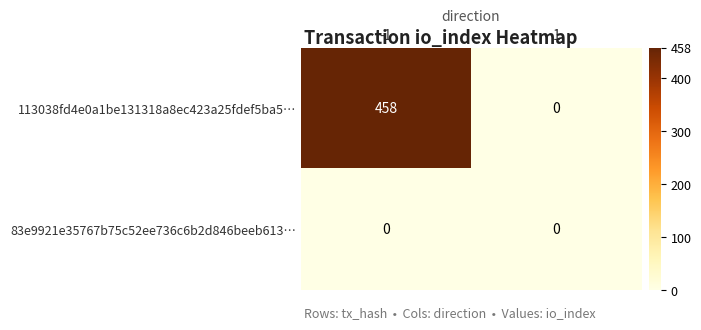

List the series in order of their peak value, lowest first.

83e9921e35767b75c52ee736c6b2d846beeb613…, 113038fd4e0a1be131318a8ec423a25fdef5ba5…